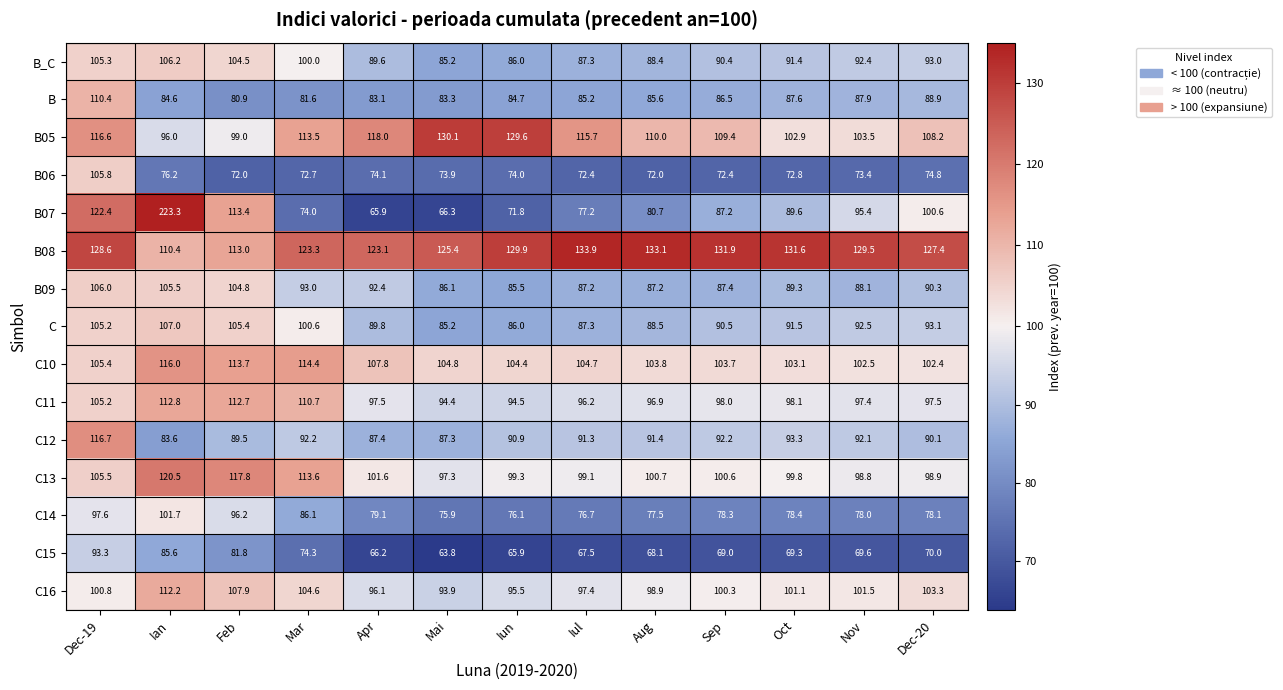

How many categories are shown in the chart?

13